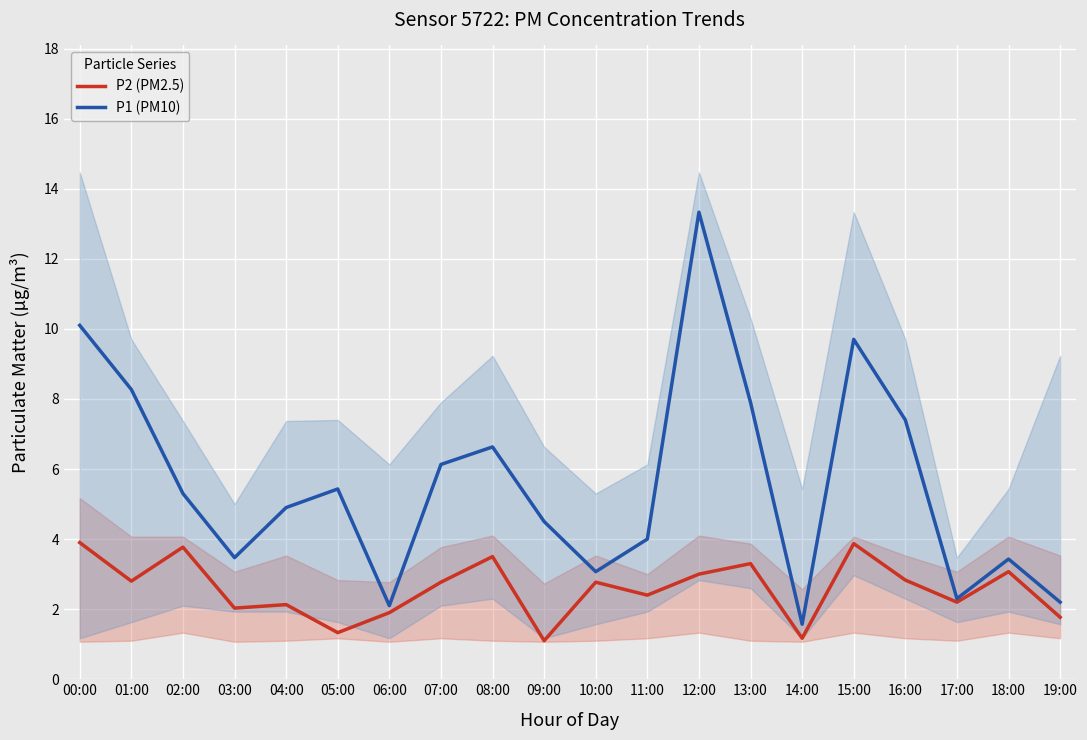

How many lines are shown in the chart?

2